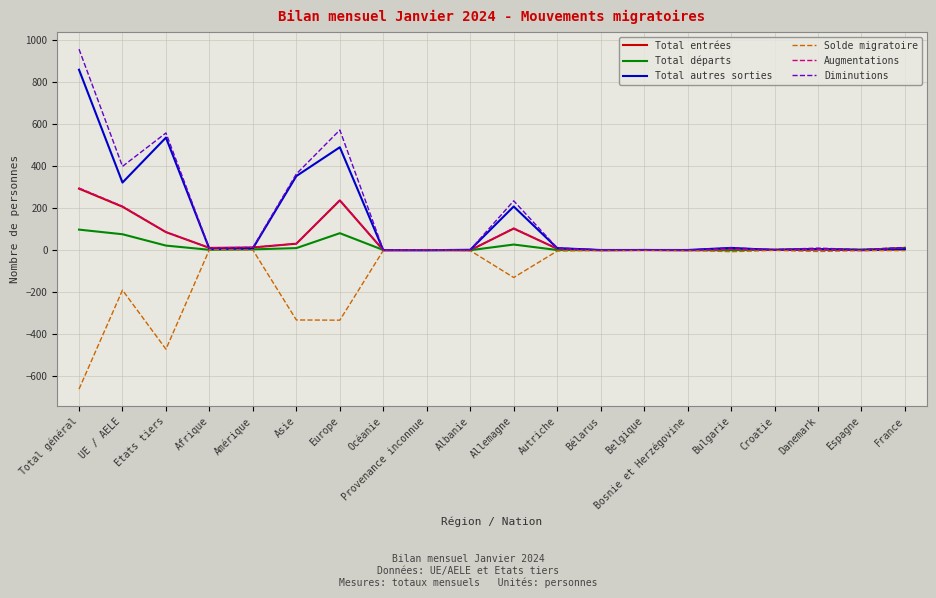

What value does the Total départs series have at UE / AELE?

76